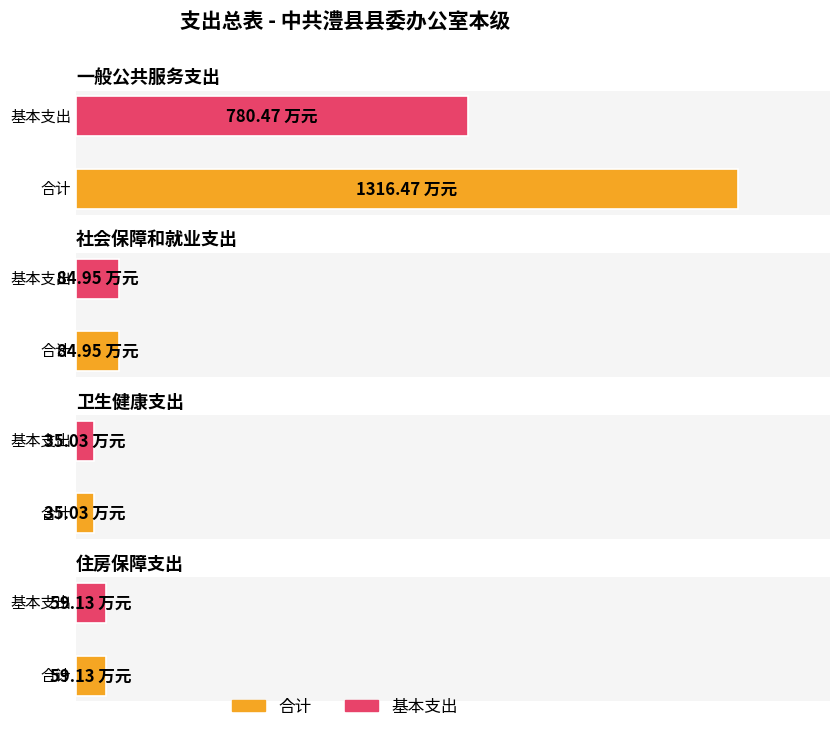

What is the minimum value shown in the chart?

35.0